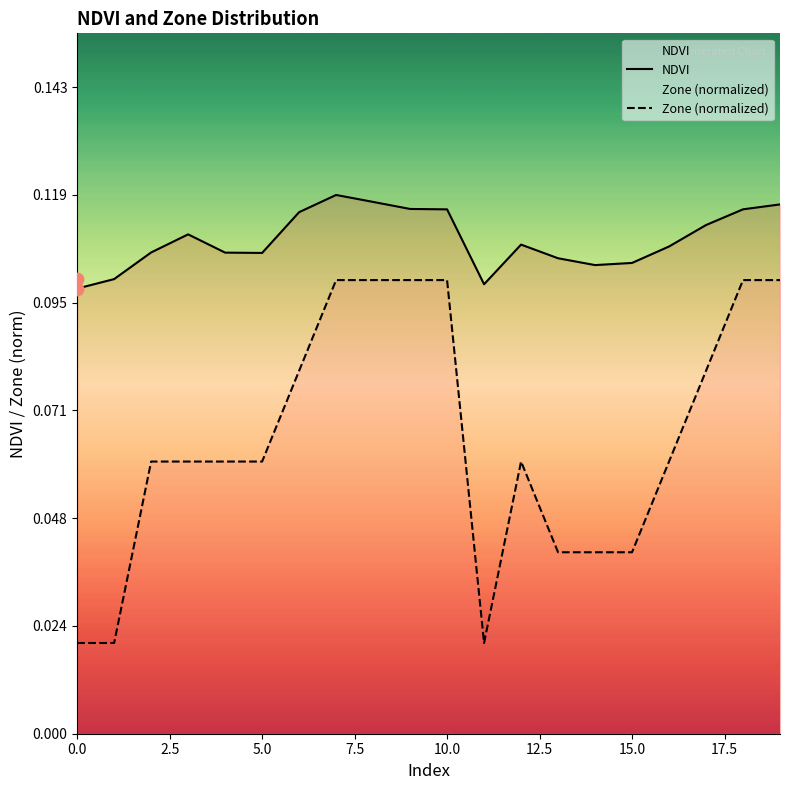

Which series has the largest total across all categories?

NDVI